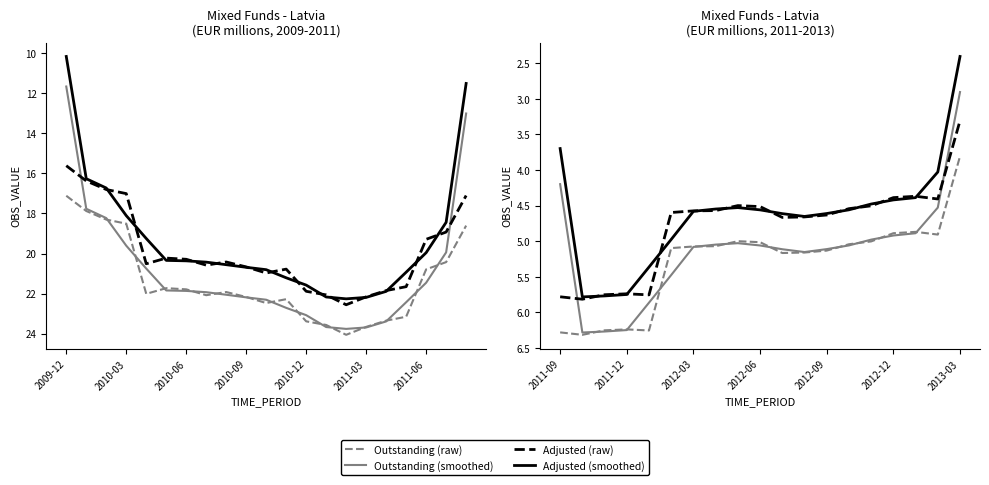

The value of Adjusted (smoothed) at 2012-09 is 6.5. True or false?

False